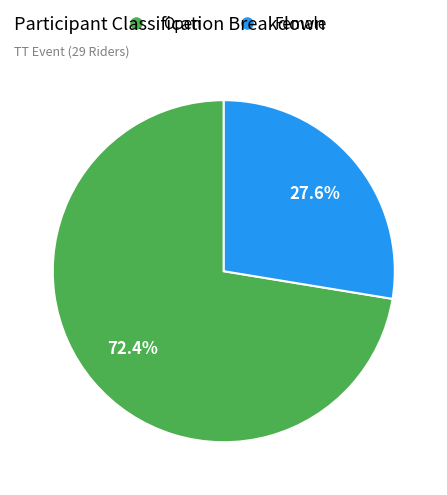

Is there any slice that represents more than half of the pie?

Yes